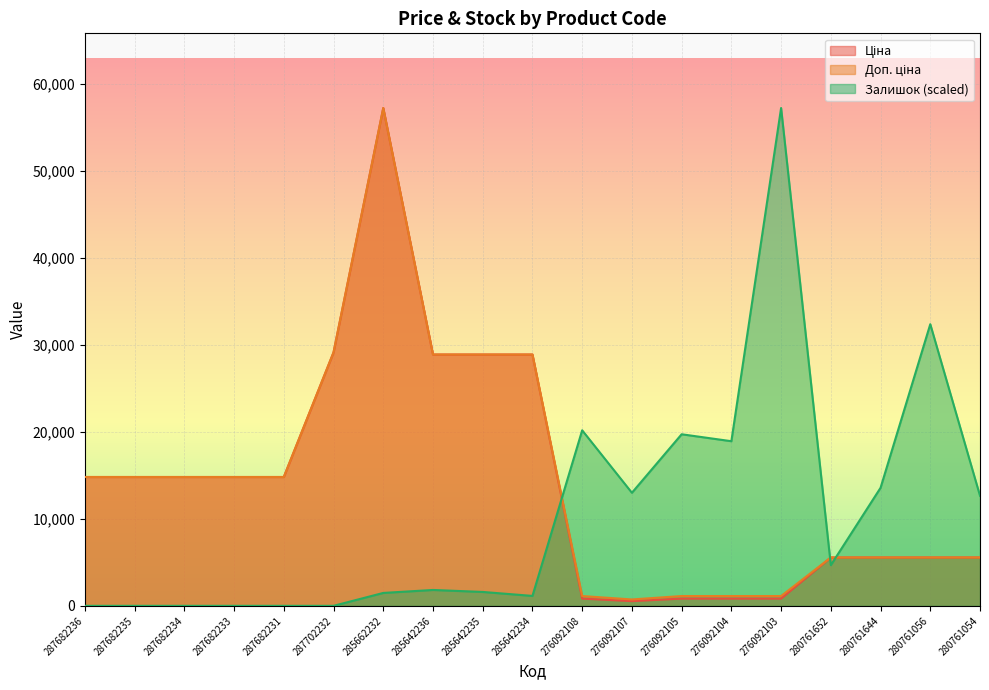

How many data points in Ціна are less than 14817?

9